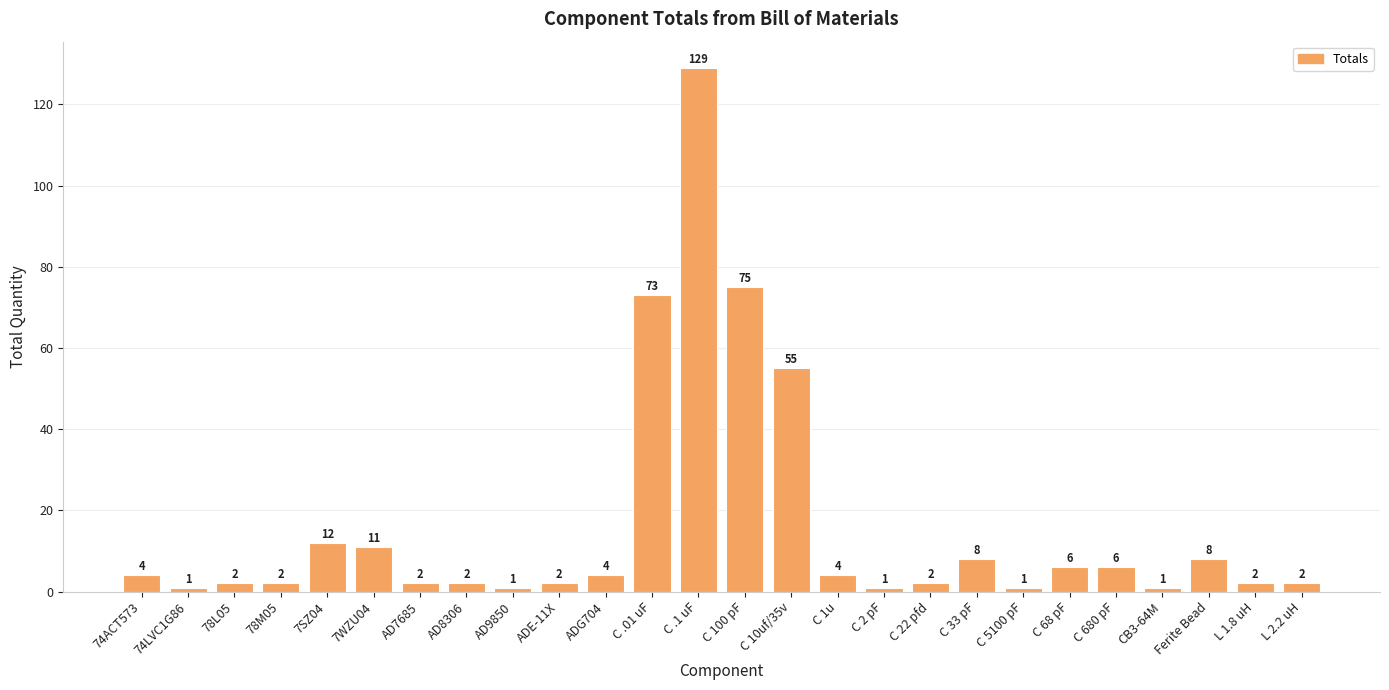

Which category has the highest value across all series?

C .1 uF